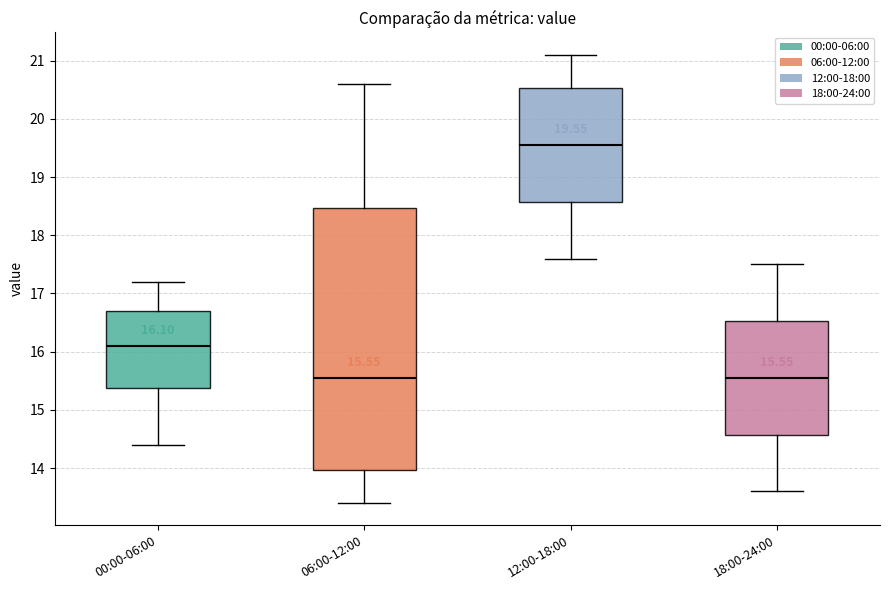

Which box is the tallest, from its lower edge to its upper edge?

06:00-12:00